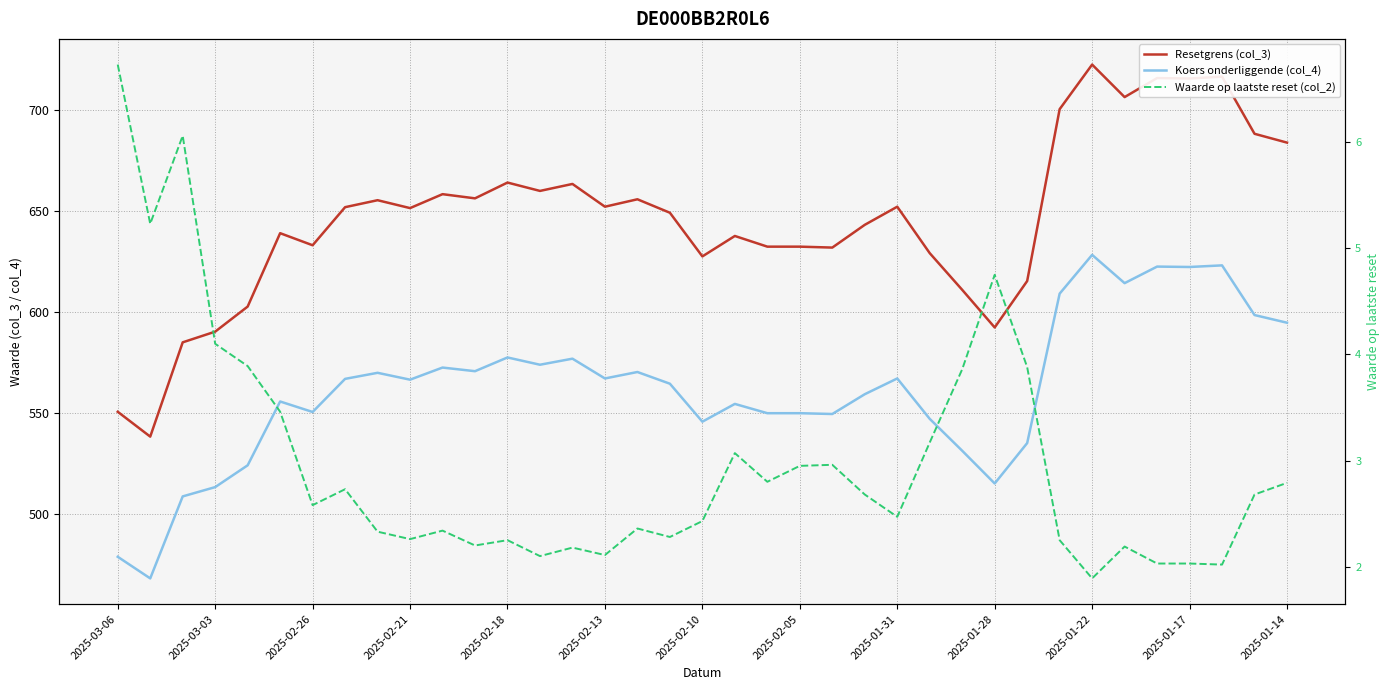

Where does the Waarde op laatste reset (col_2) series first go above 2?

2025-03-06